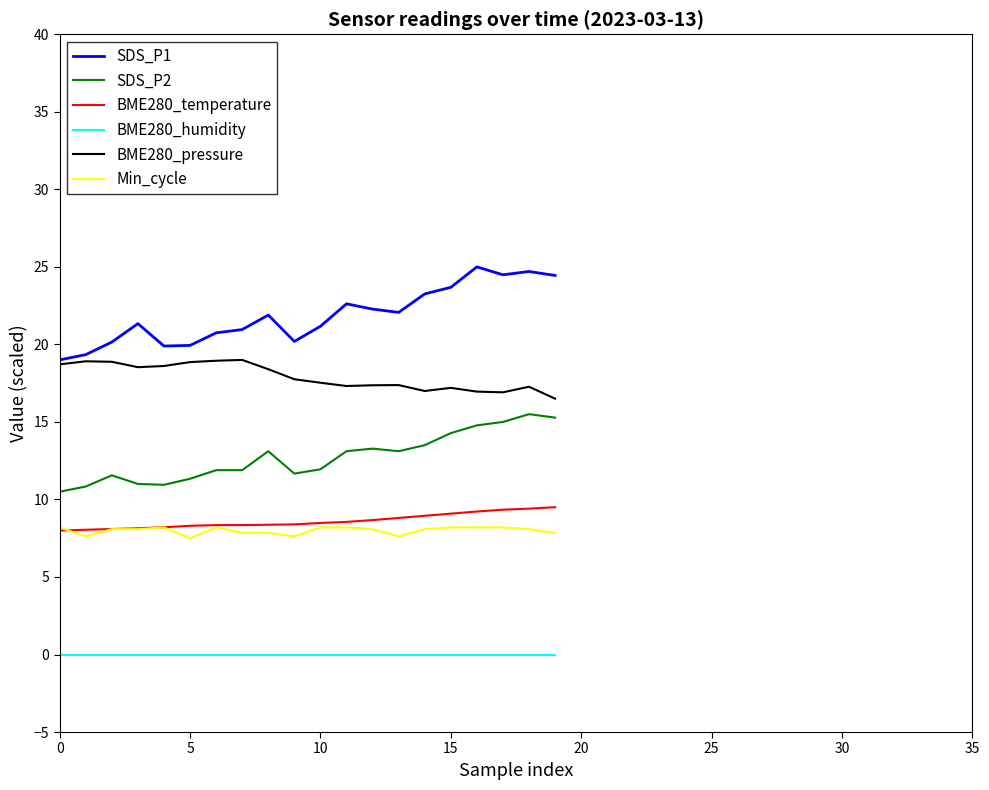

True or false: Min_cycle and BME280_pressure intersect in this chart.

False